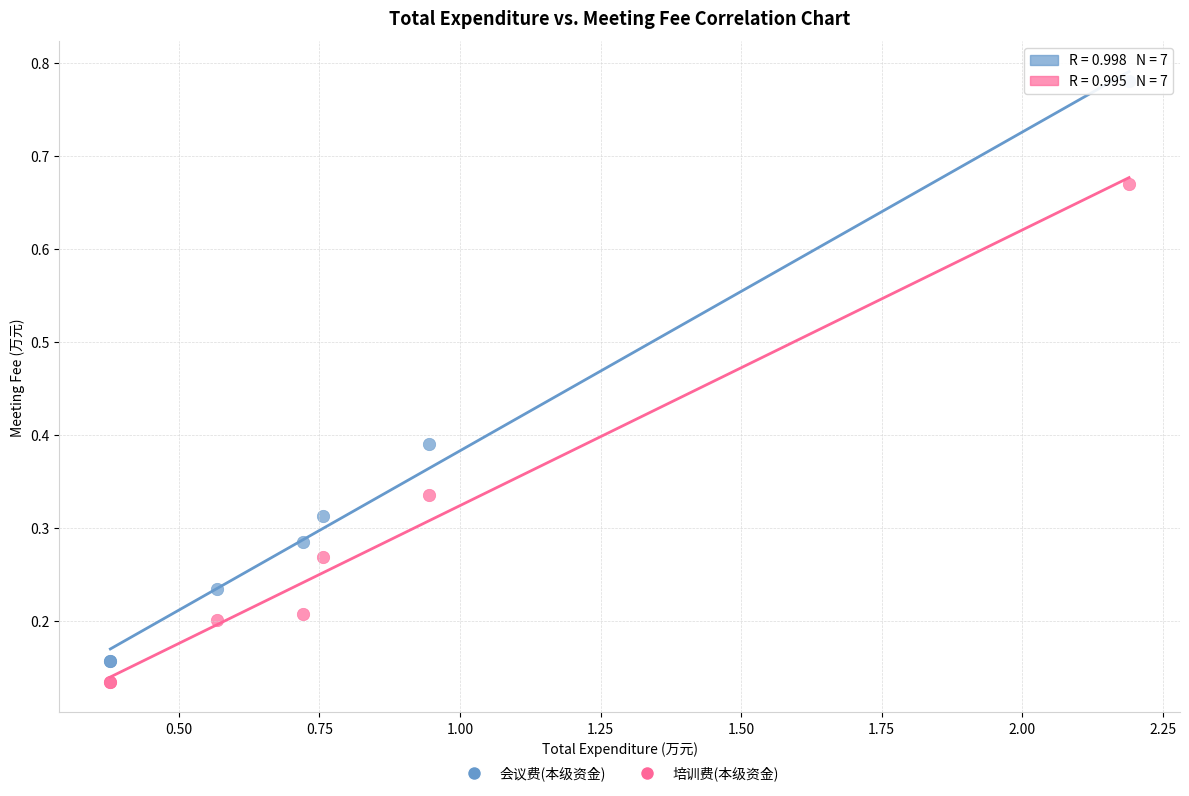

Which series has the largest Y range (max minus min)?

会议费(本级资金)